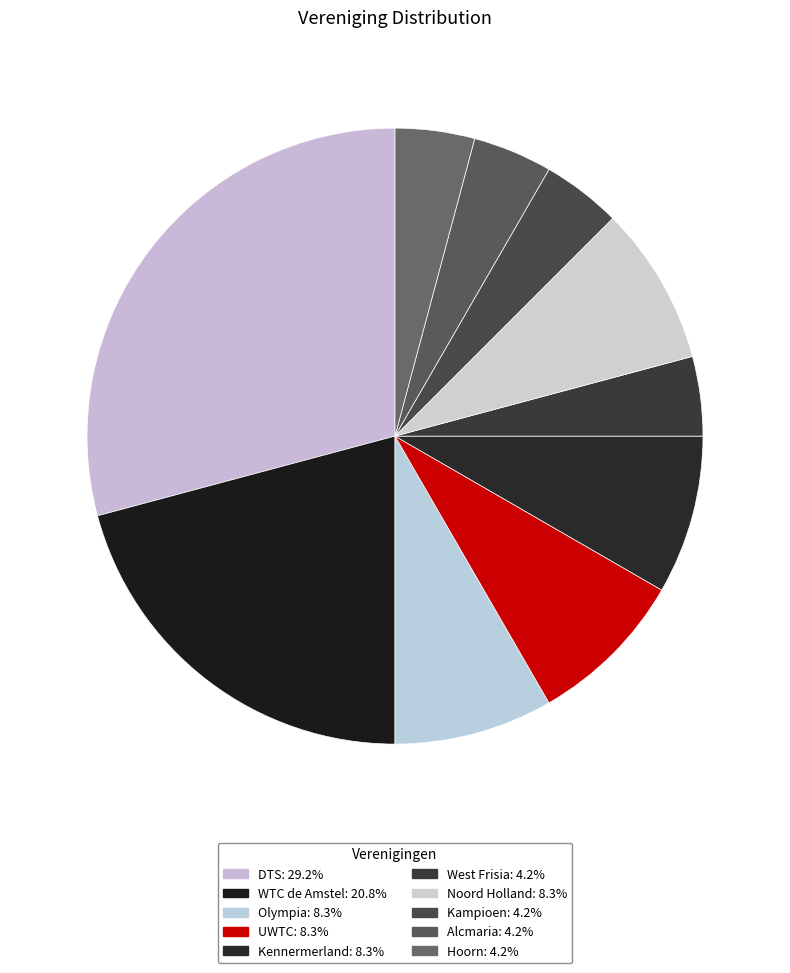

Which has a higher value, Olympia or Alcmaria?

Olympia